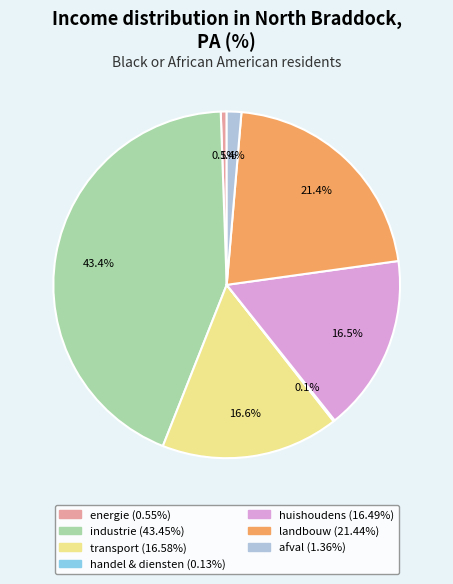

Do transport and huishoudens together represent more than half of the pie?

No